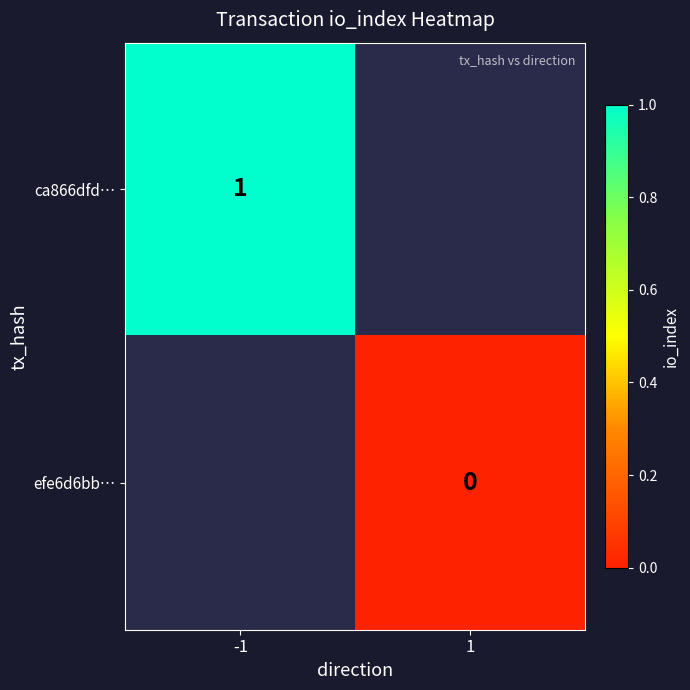

The value of ca866dfd… at -1 is 1. True or false?

True